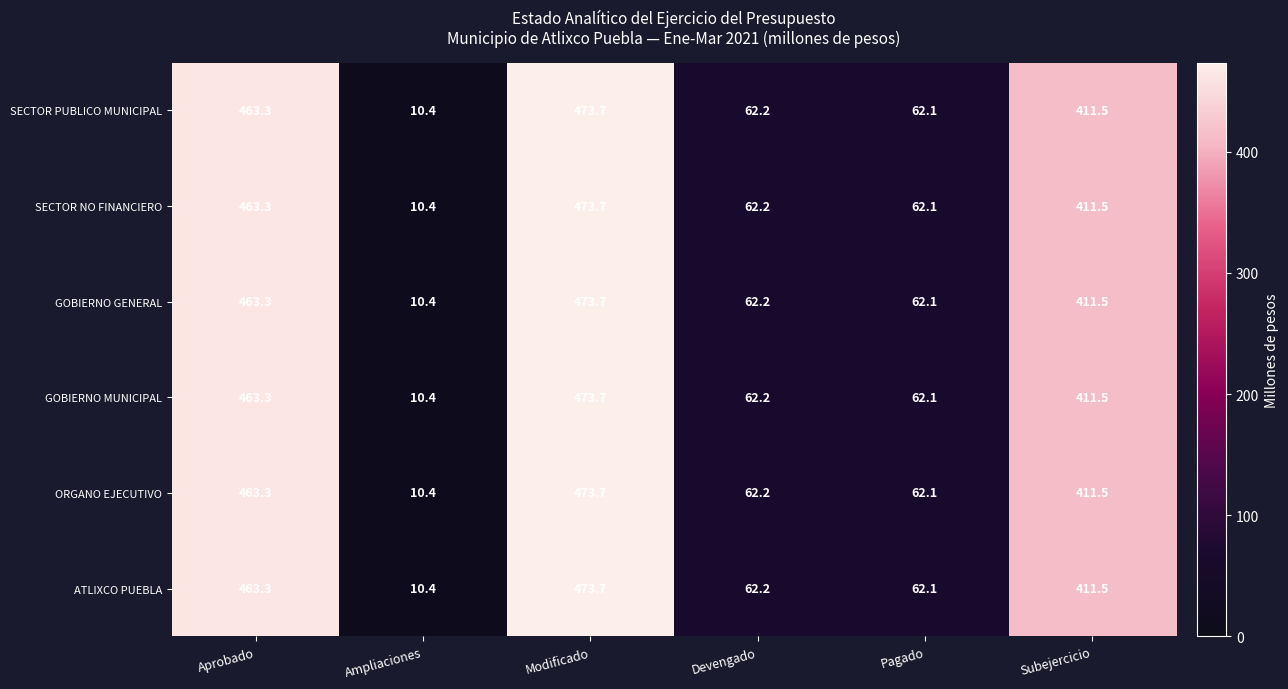

What is the sum of the ORGANO EJECUTIVO values at Subejercicio and Devengado?

473.7